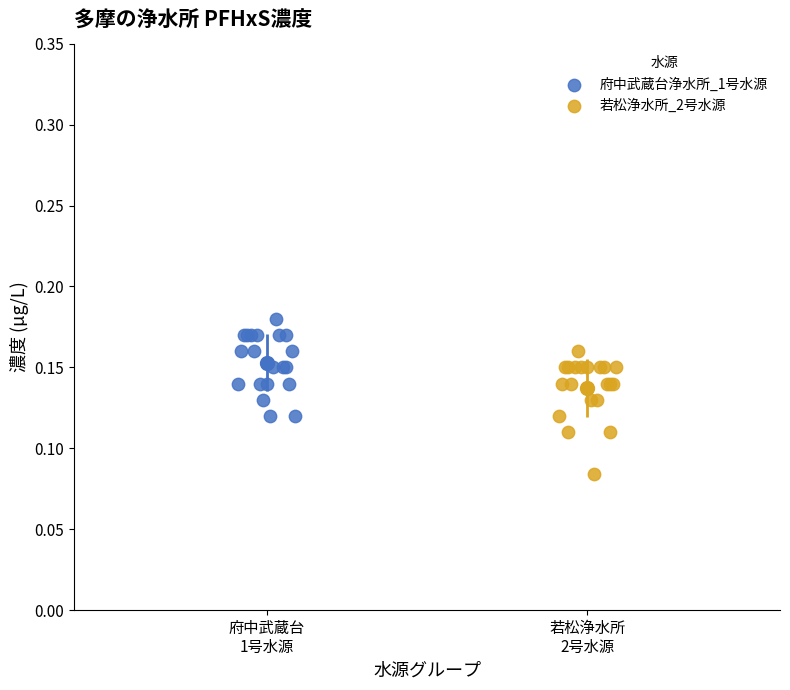

Which series reaches the maximum Y coordinate?

府中武蔵台浄水所_1号水源